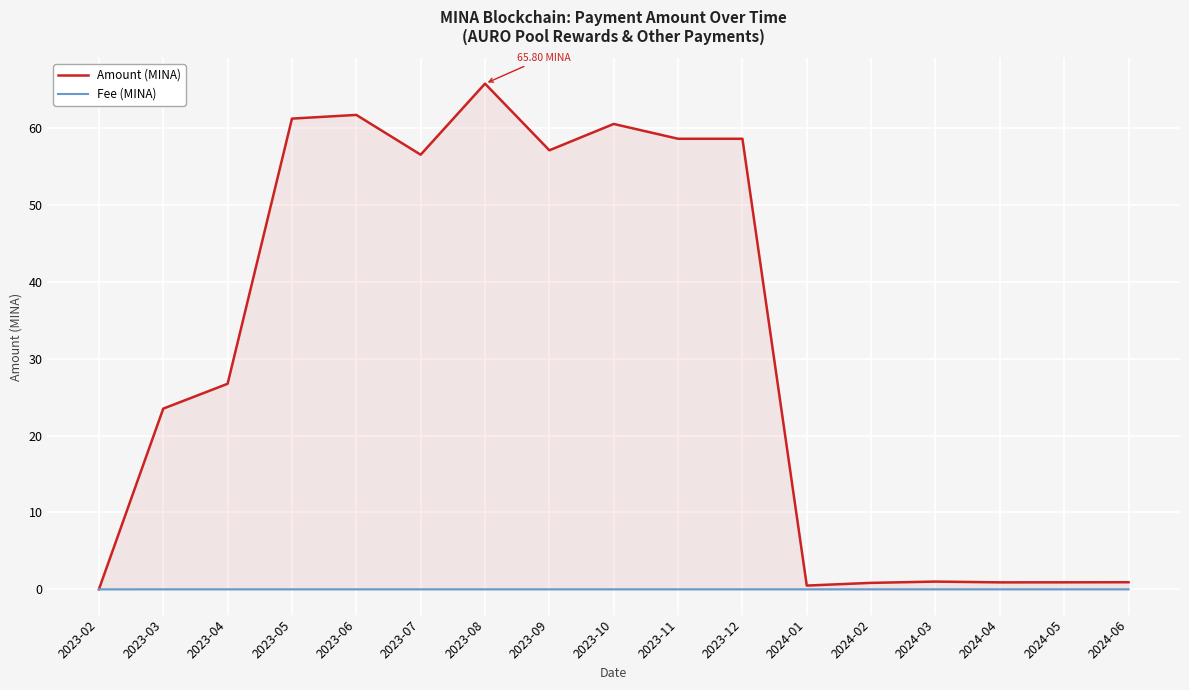

What position from the right is 2023-02?

17